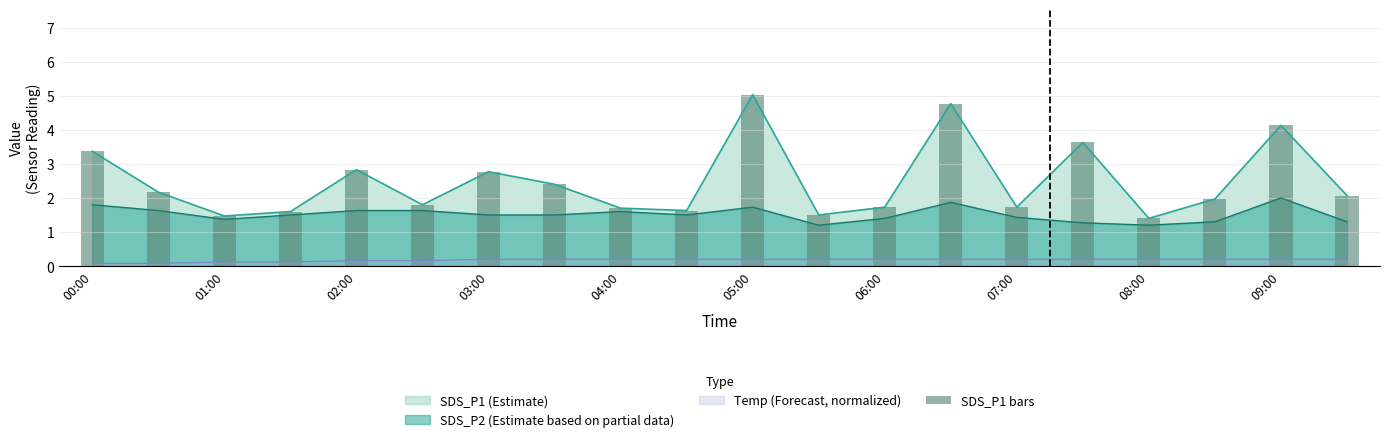

Reading left to right, extract all data points from this chart.

3.4	2.2	1.5	1.6	2.8	1.8	2.8	2.4	1.7	1.6	5.0	1.5	1.7	4.8	1.7	3.6	1.4	2.0	4.1	2.1